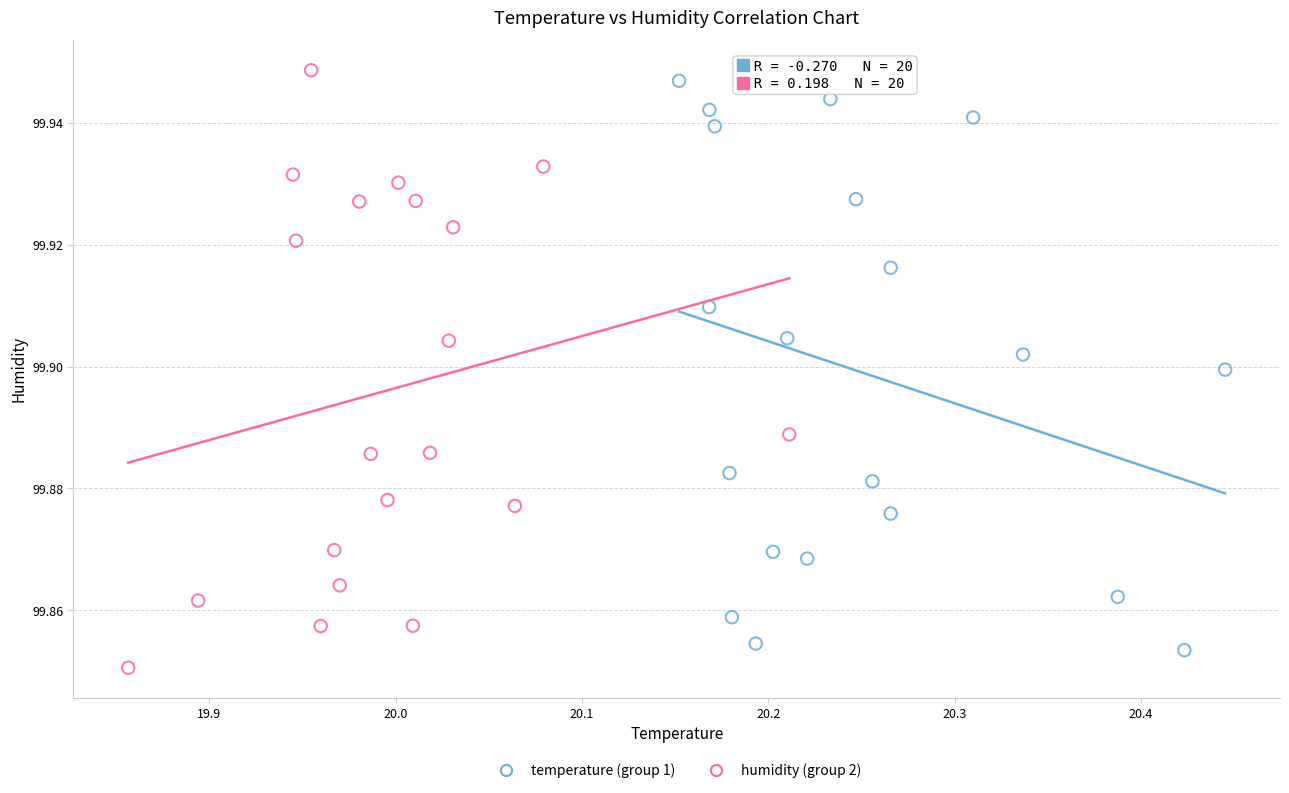

Which series reaches the minimum Y coordinate?

humidity (group 2)